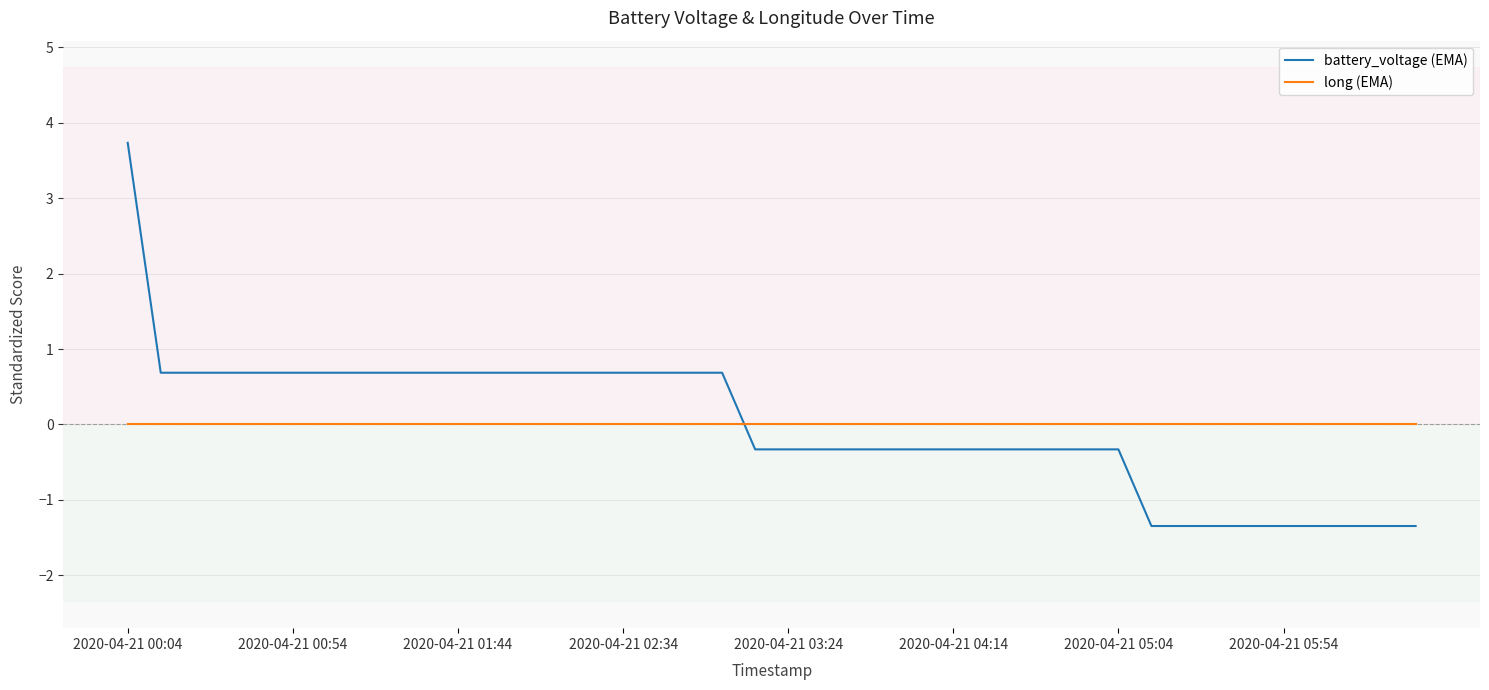

What is the difference between the maximum and minimum values in the battery_voltage (EMA) series?

5.1